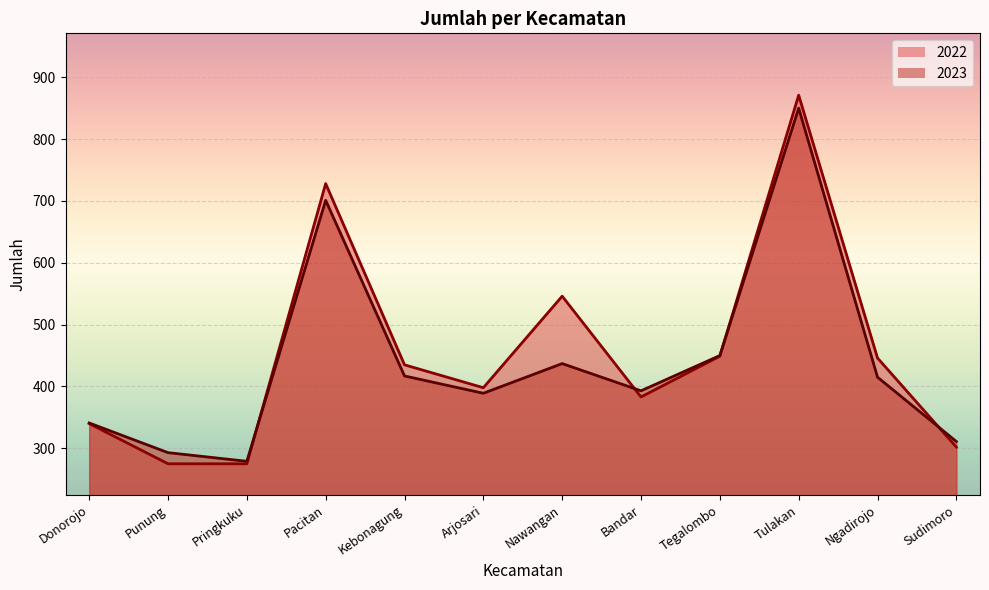

Is the value of 2023 at Arjosari greater than the value of 2022 at Kebonagung?

No